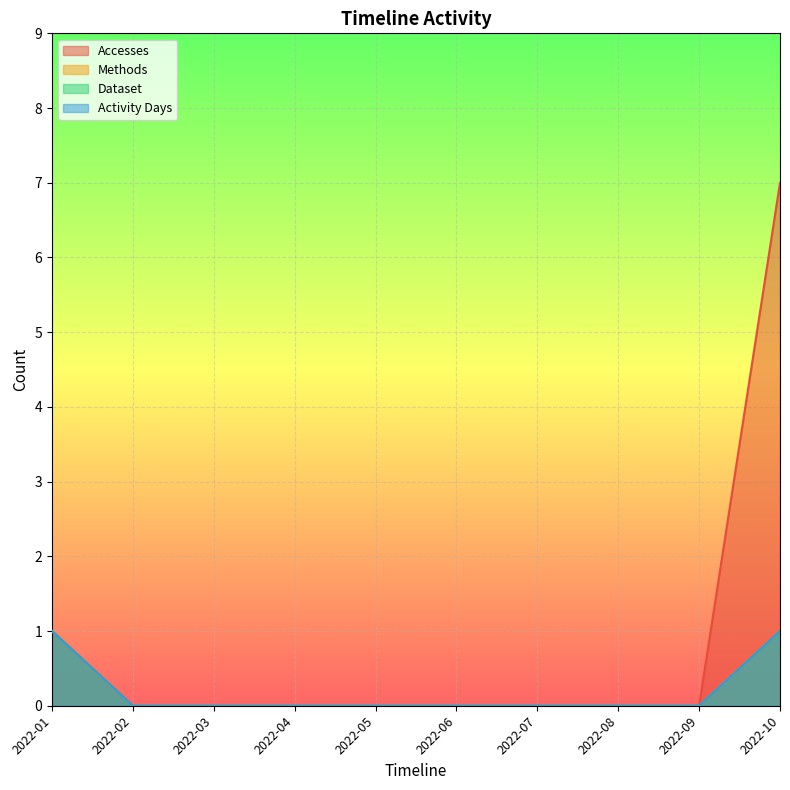

True or false: Methods has more than 2 interior local peaks.

False